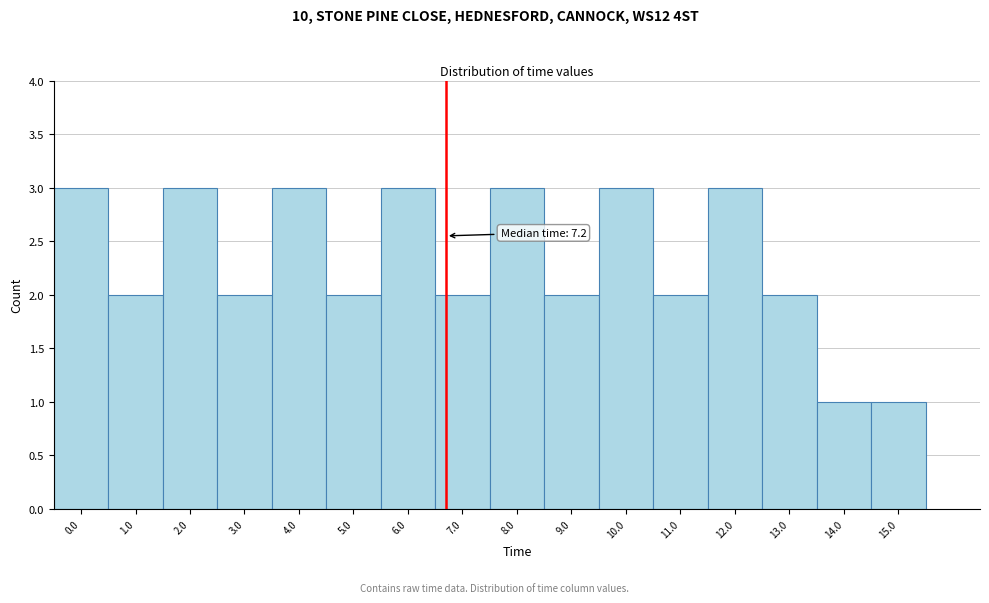

Reading left to right, extract all data points from this chart.

0.0=3	1.0=2	2.0=3	3.0=2	4.0=3	5.0=2	6.0=3	7.0=2	8.0=3	9.0=2	10.0=3	11.0=2	12.0=3	13.0=2	14.0=1	15.0=1